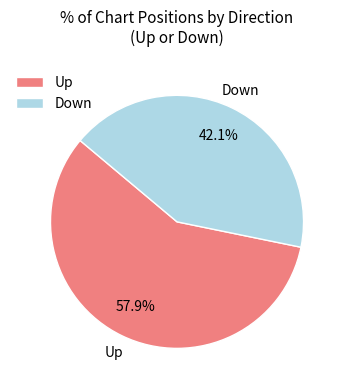

Is there any slice that represents more than half of the pie?

Yes